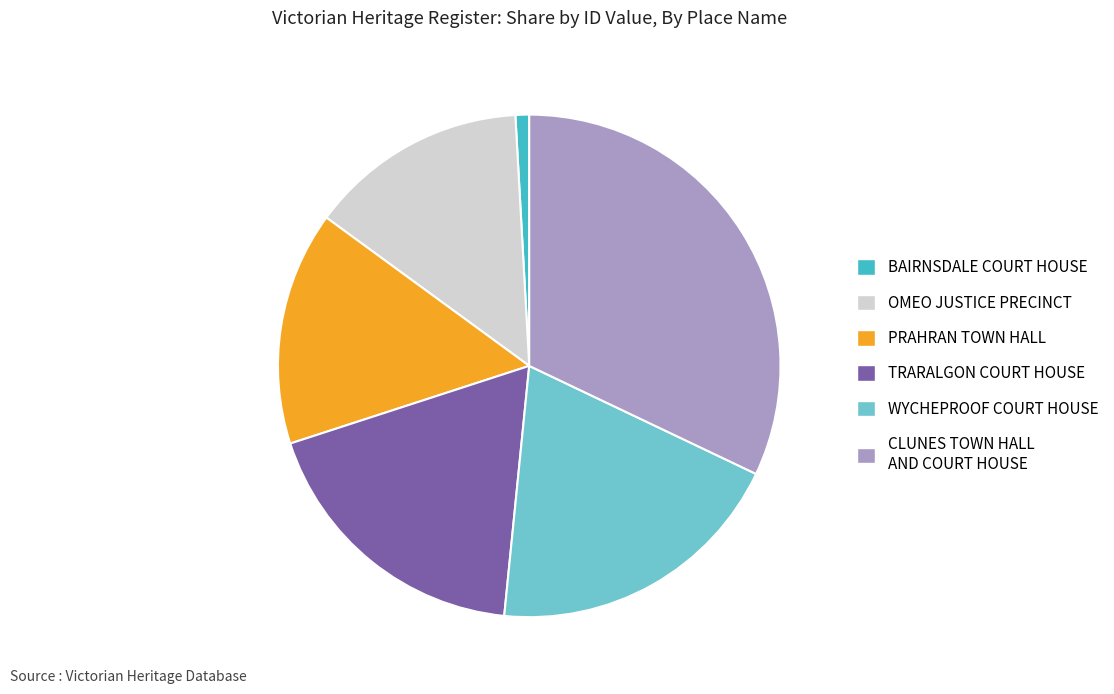

What is the ratio of the value at TRARALGON COURT HOUSE to the value at WYCHEPROOF COURT HOUSE?

0.9